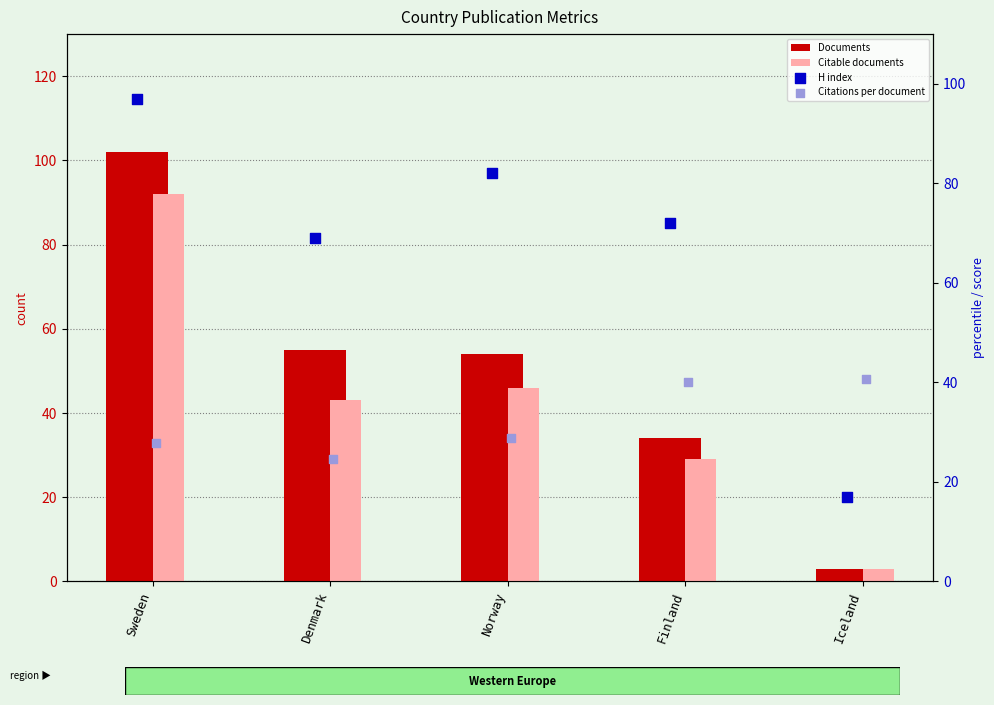

Which series has the widest spread of Y values?

Documents